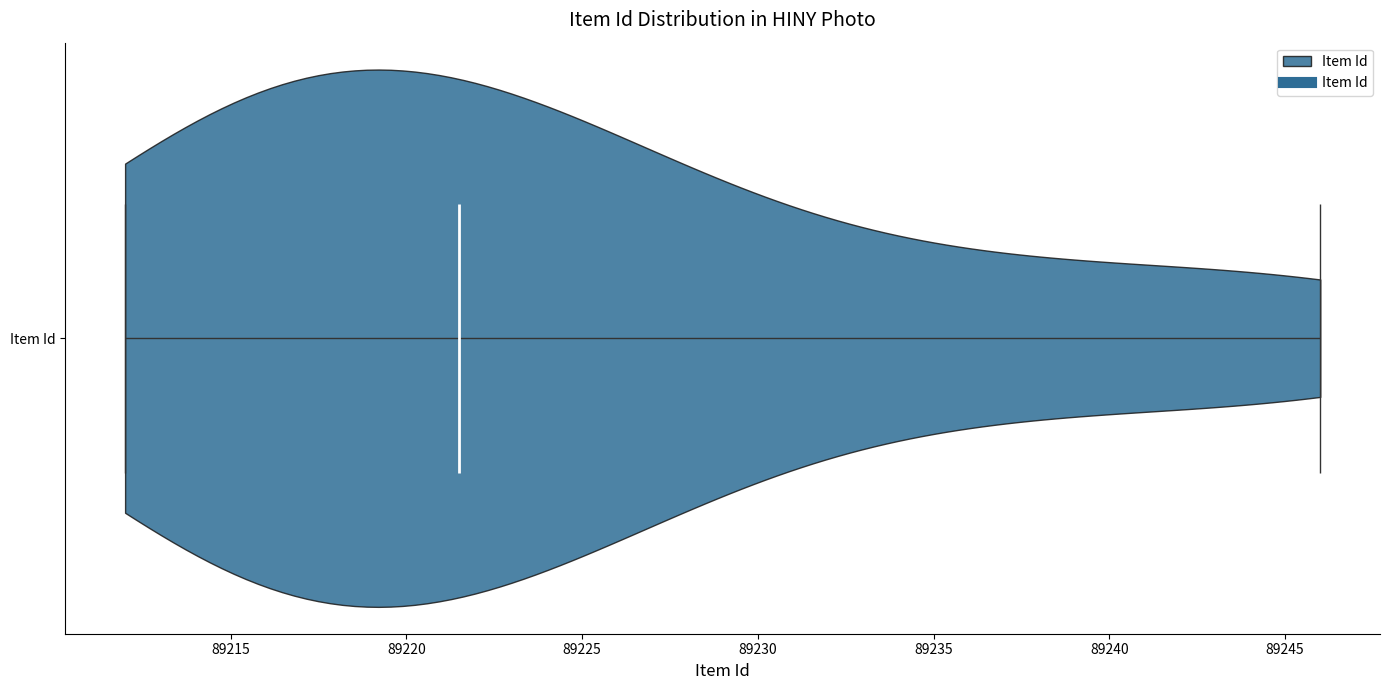

Read this violin plot against the x-axis: where its median line is, and the lowest and highest points the violin reaches. The values are not printed on the chart, so give them approximately, as read against the axis.

median line 89221.5, lowest point 89212.0, highest point 89246.0